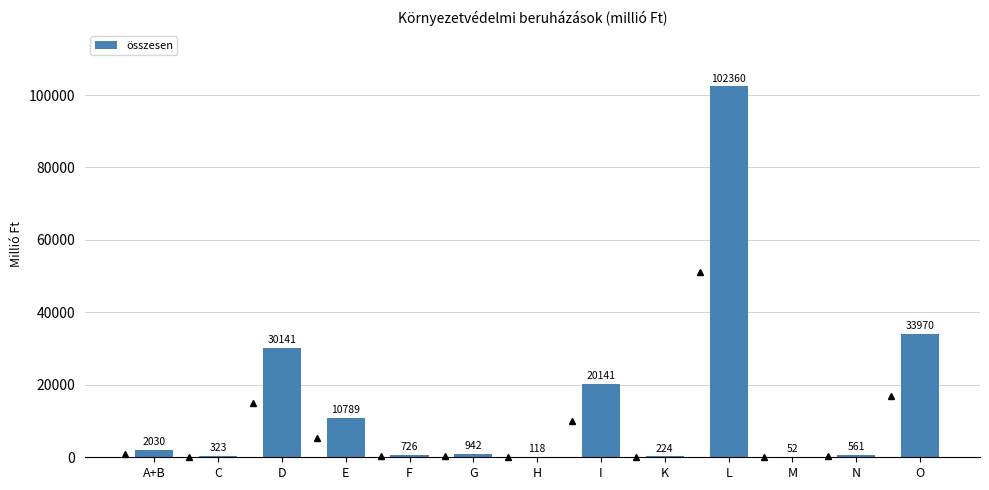

True or false: the data shows 10789 at E.

True